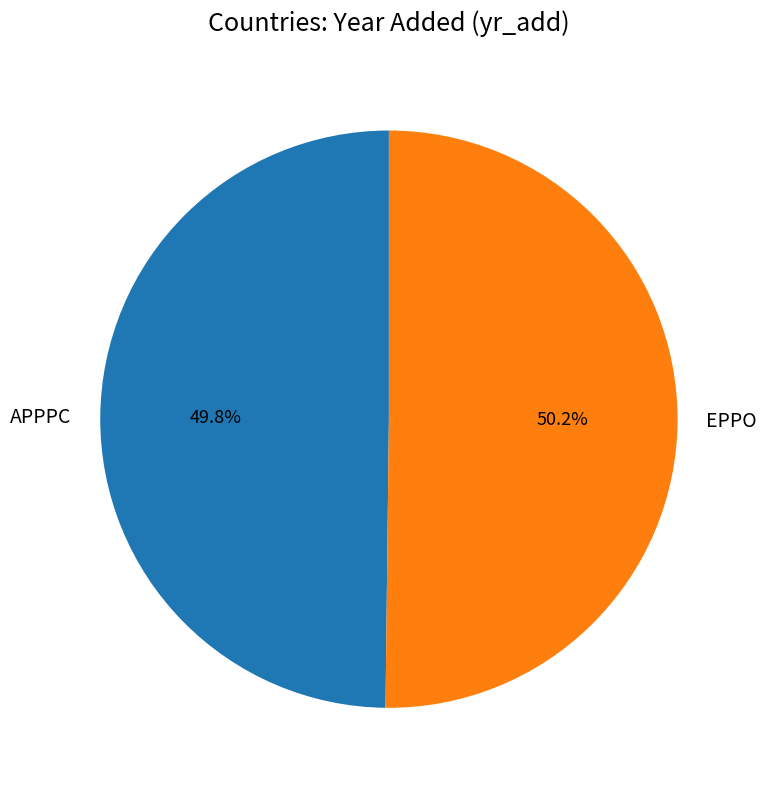

What is the ratio of the value at APPPC to the value at EPPO?

1.0